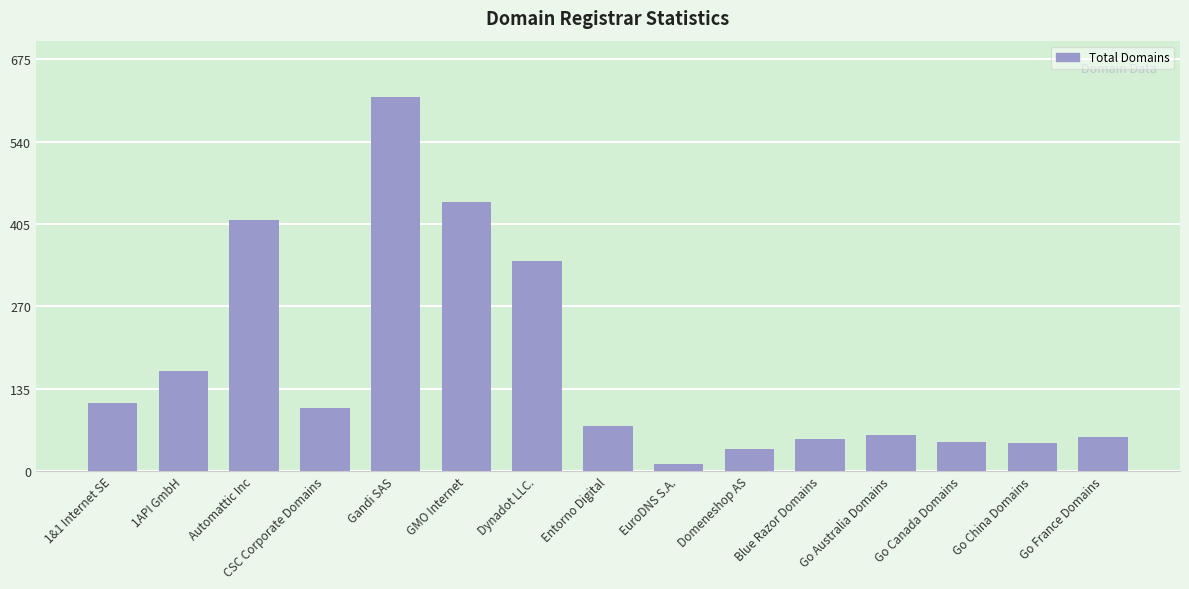

Does the chart contain any negative values?

No